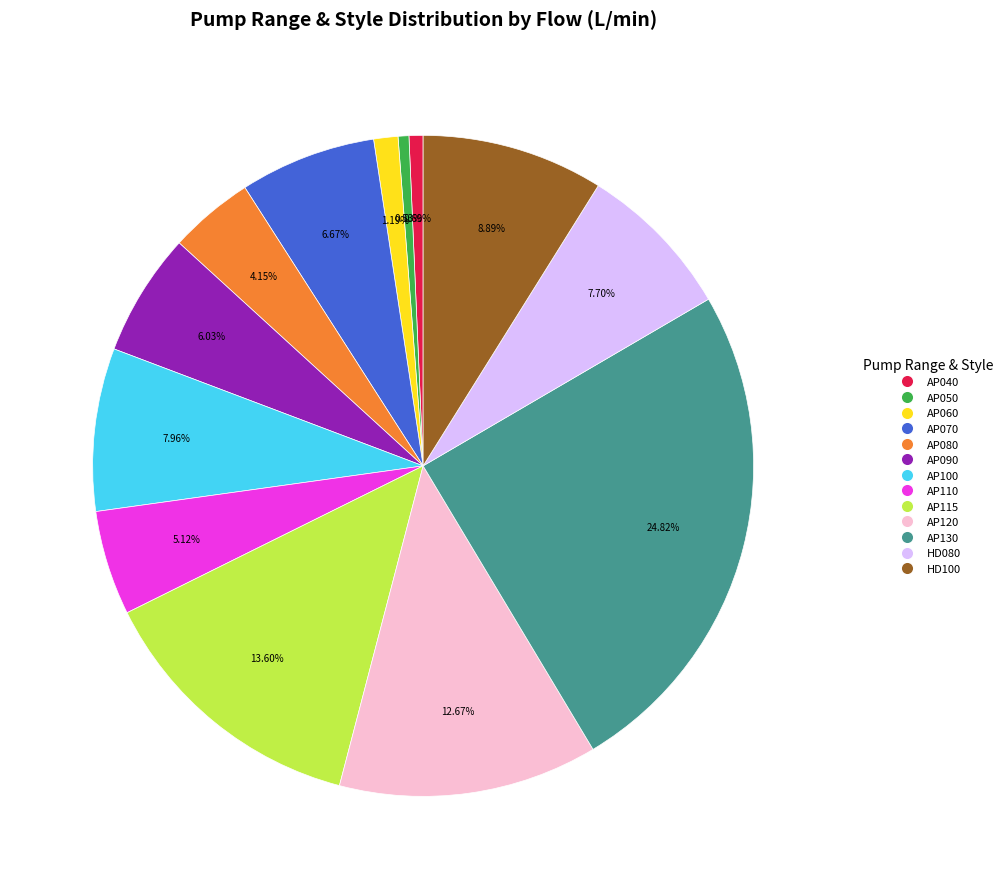

Does any single category account for the majority?

No